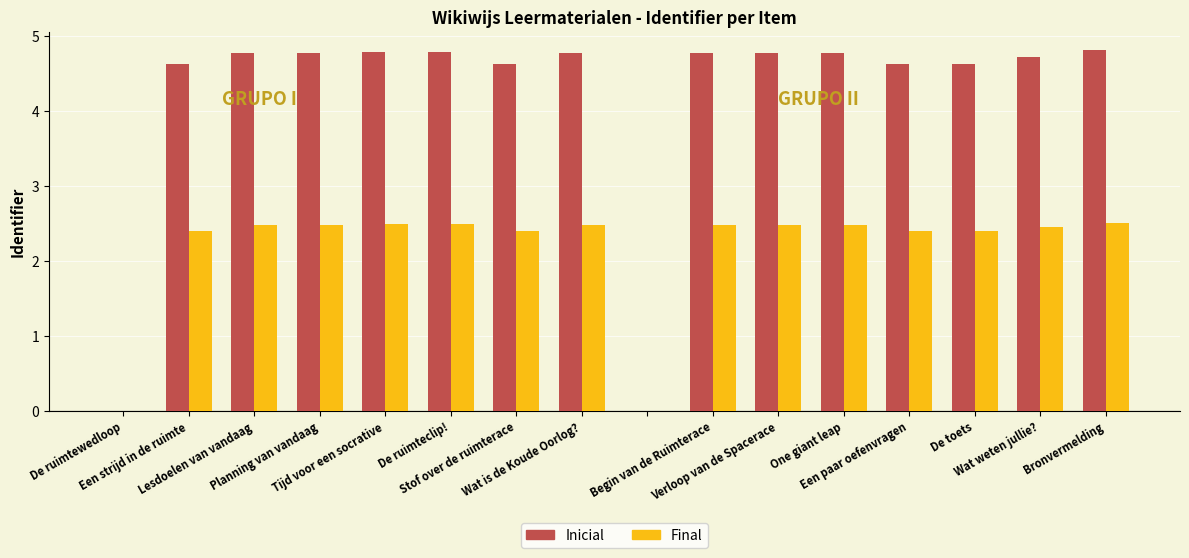

What is the maximum value for Final?

2.5